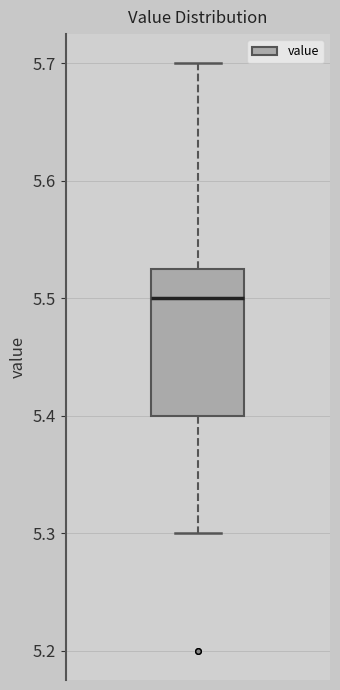

Where is the lower edge of the box on the y-axis? The values are not printed on the chart, so give them approximately, as read against the axis.

5.40